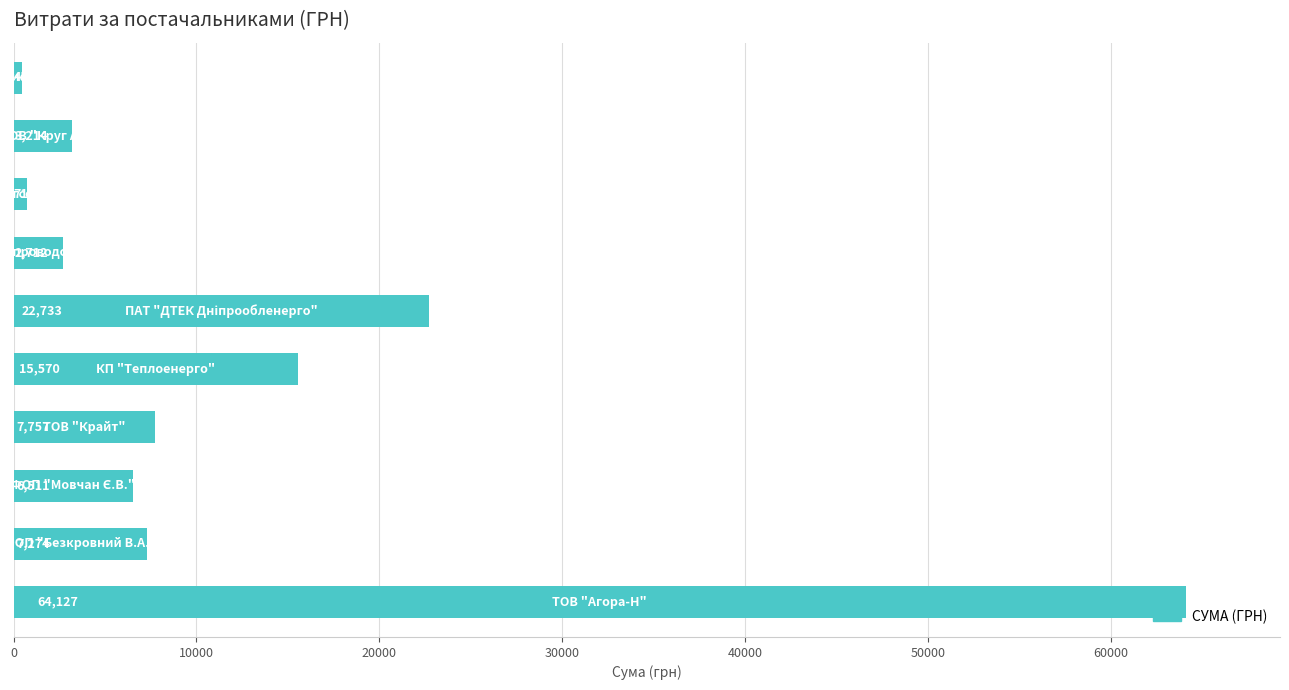

What is the smallest value displayed?

450.0